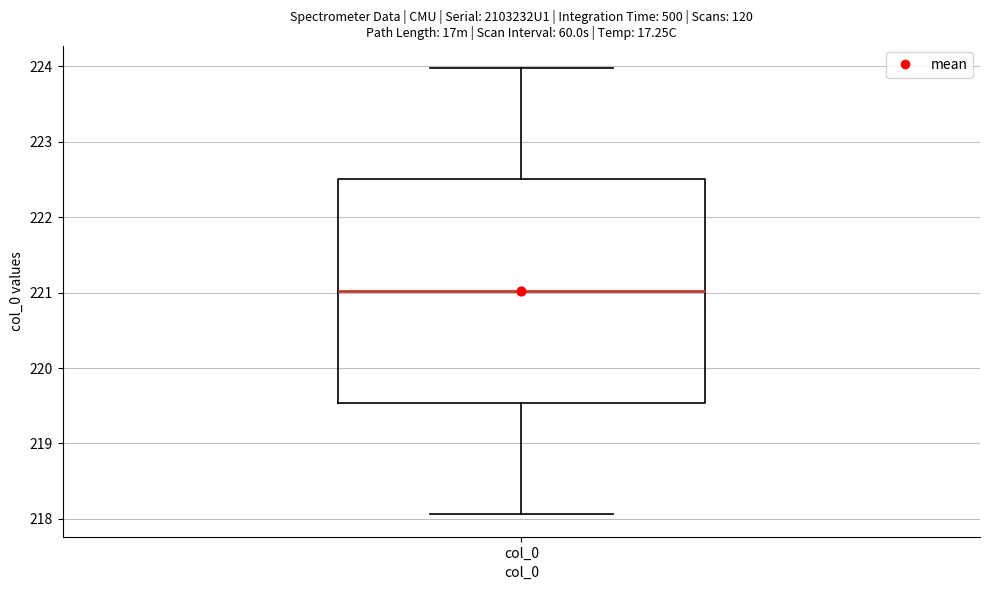

Where does the lower whisker of the box for col_0 end on the y-axis? The values are not printed on the chart, so give them approximately, as read against the axis.

218.1